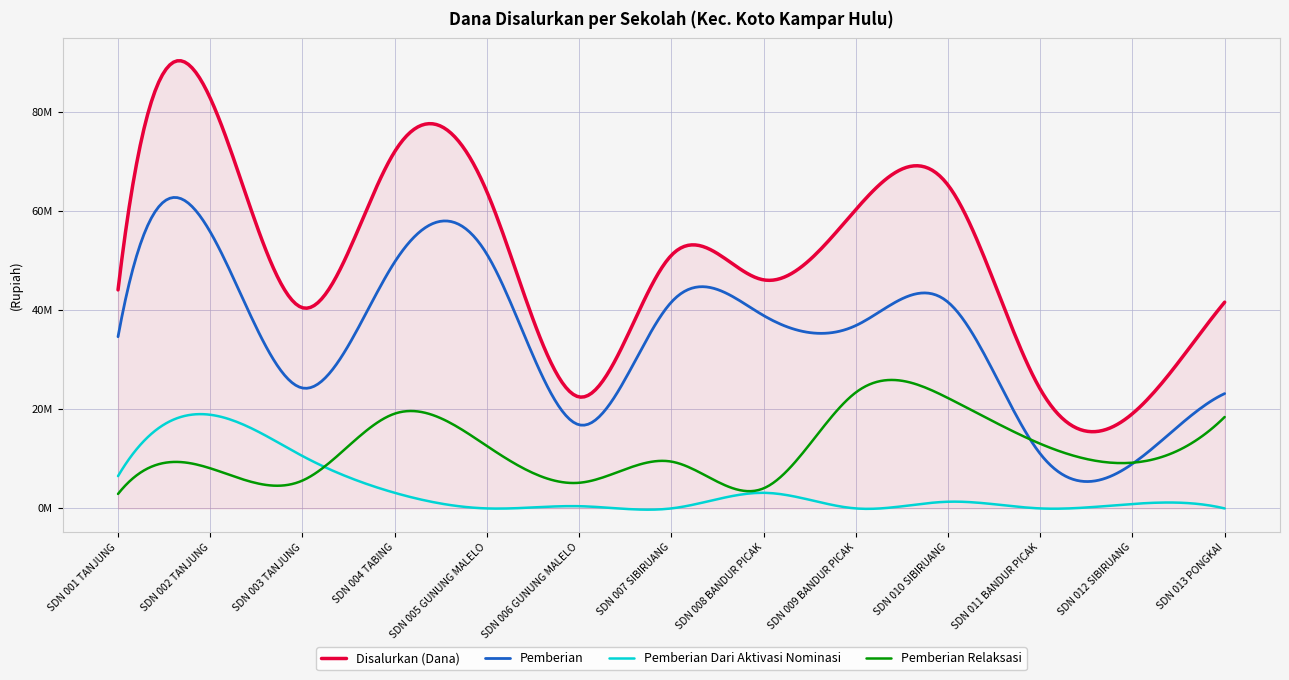

What are all the series names shown in the legend?

Disalurkan (Dana), Pemberian, Pemberian Dari Aktivasi Nominasi, Pemberian Relaksasi